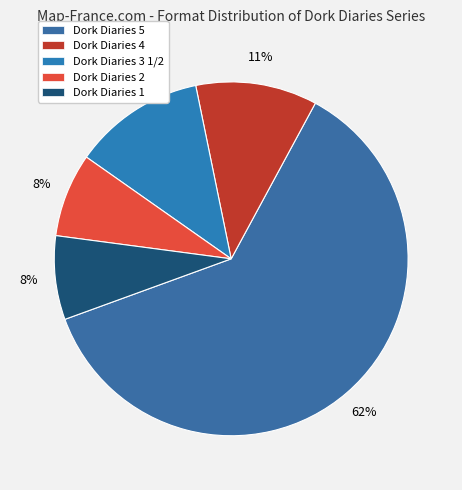

Which category accounts for the majority?

Dork Diaries 5